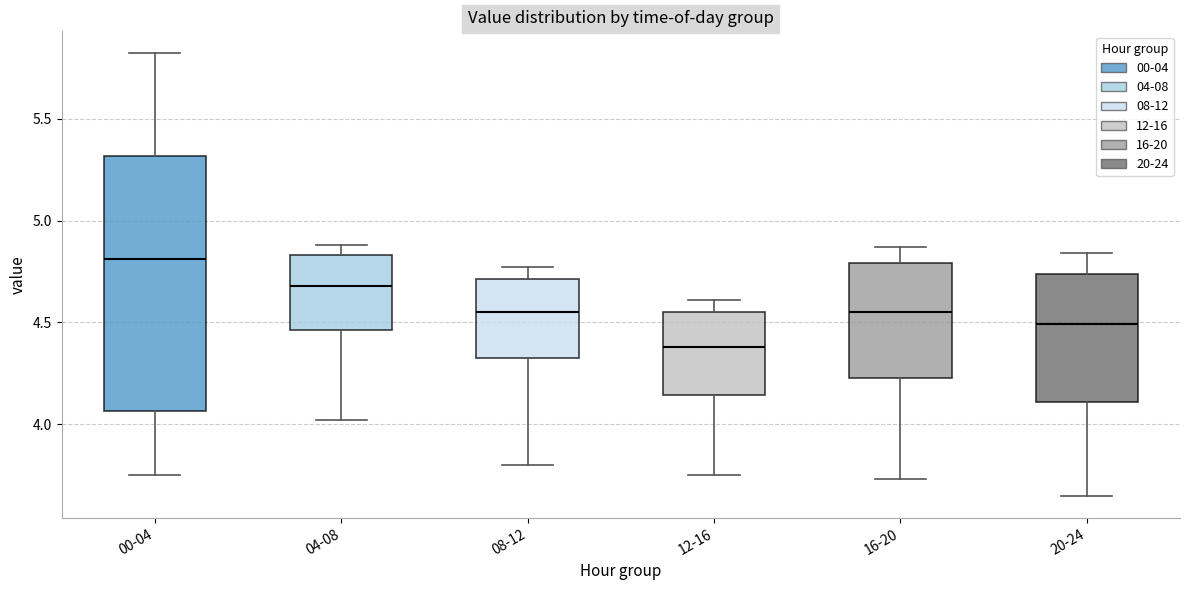

Reading left to right, read every box against the y-axis: the position of its median line, the range the box covers, and the ends of its whiskers. The values are not printed on the chart, so give them approximately, as read against the axis.

00-04: median 4.80, box 4.05 to 5.30, whiskers 3.75 to 5.80
04-08: median 4.70, box 4.45 to 4.85, whiskers 4.00 to 4.90
08-12: median 4.55, box 4.35 to 4.70, whiskers 3.80 to 4.75
12-16: median 4.40, box 4.15 to 4.55, whiskers 3.75 to 4.60
16-20: median 4.55, box 4.25 to 4.80, whiskers 3.75 to 4.85
20-24: median 4.50, box 4.10 to 4.75, whiskers 3.65 to 4.85